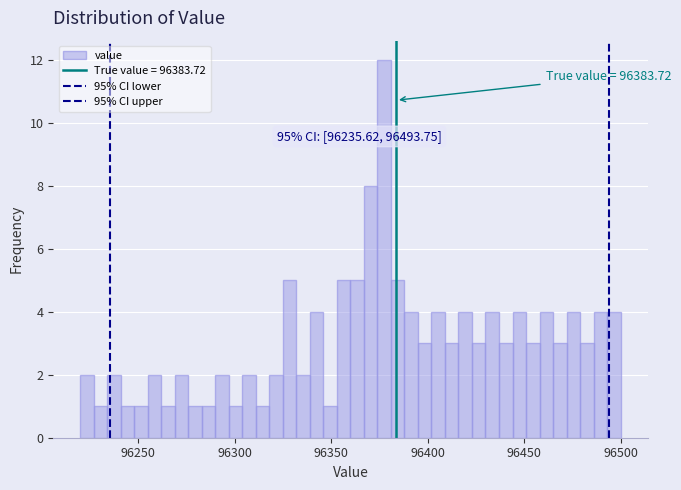

Read against the x-axis, roughly where is the centre of the tallest bar?

96380